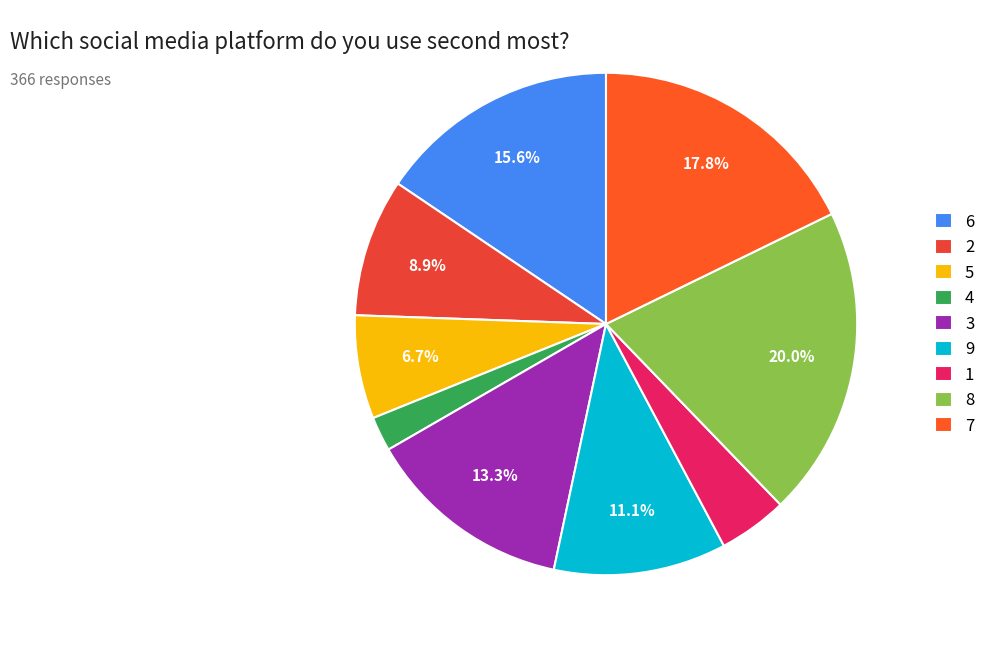

To the nearest percent, what is the difference between the largest and smallest slice percentages?

18%